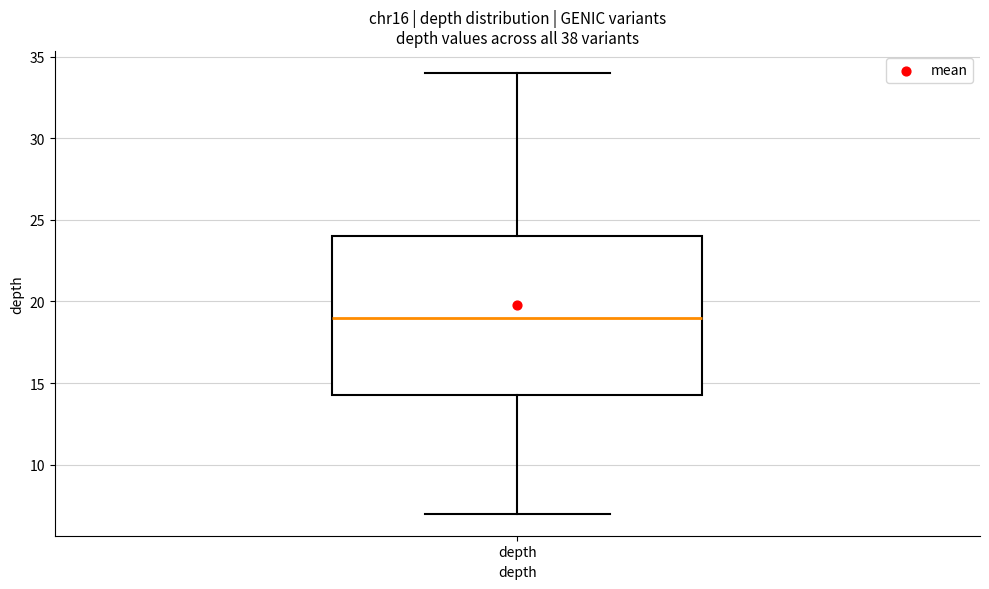

Where is the upper edge of the box for depth on the y-axis? The values are not printed on the chart, so give them approximately, as read against the axis.

24.0